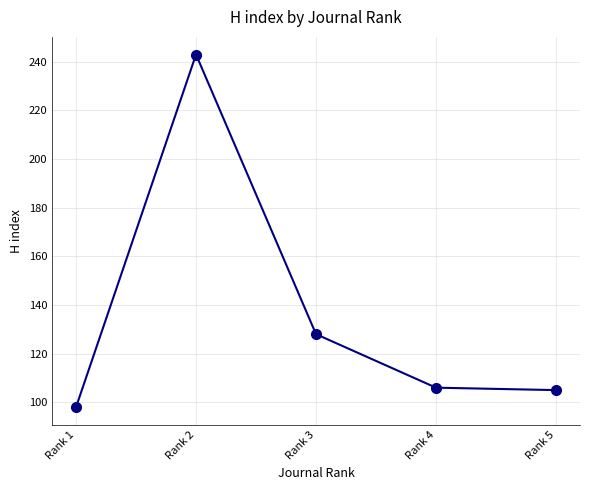

The chart shows a value of 186 at Rank 4. True or false?

False